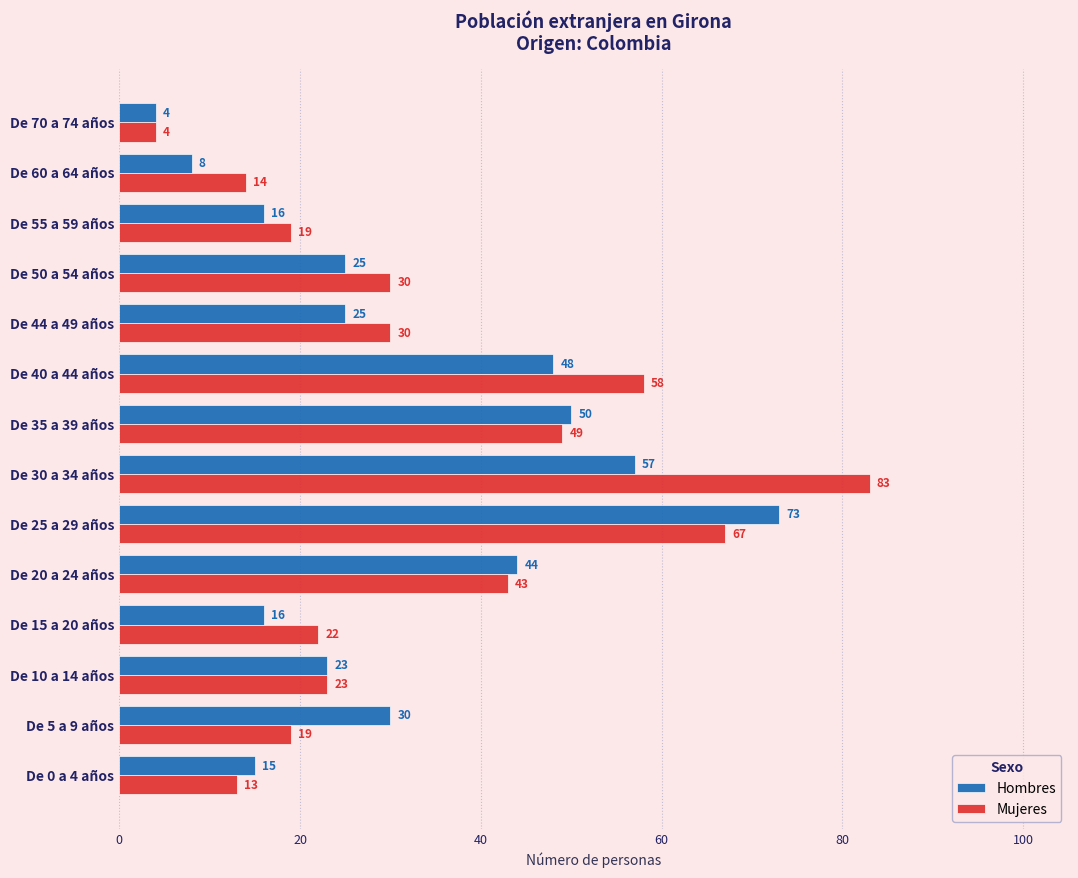

At which label is Hombres closest to 38?

De 20 a 24 años